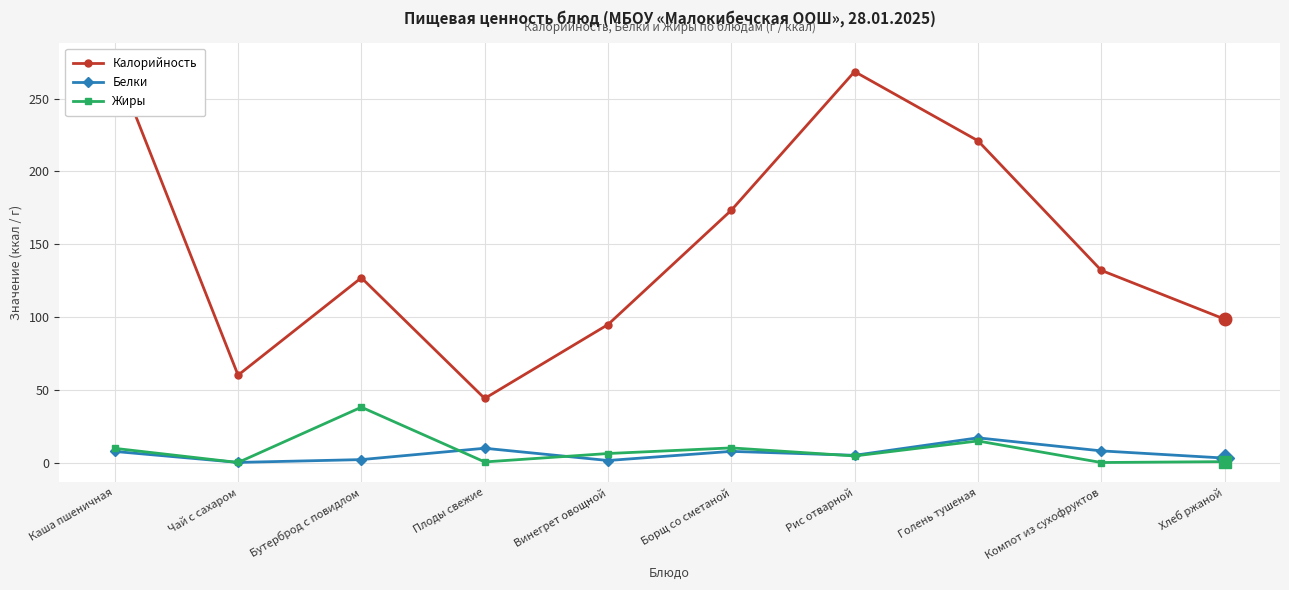

Which category has the highest value across all series?

Каша пшеничная